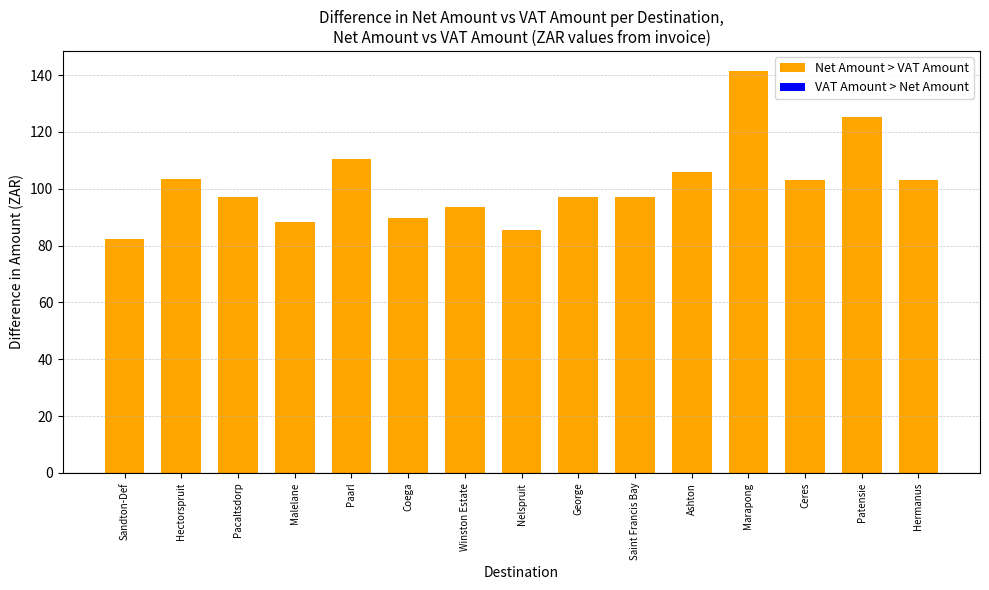

Which label corresponds to the largest value in the chart?

Marapong